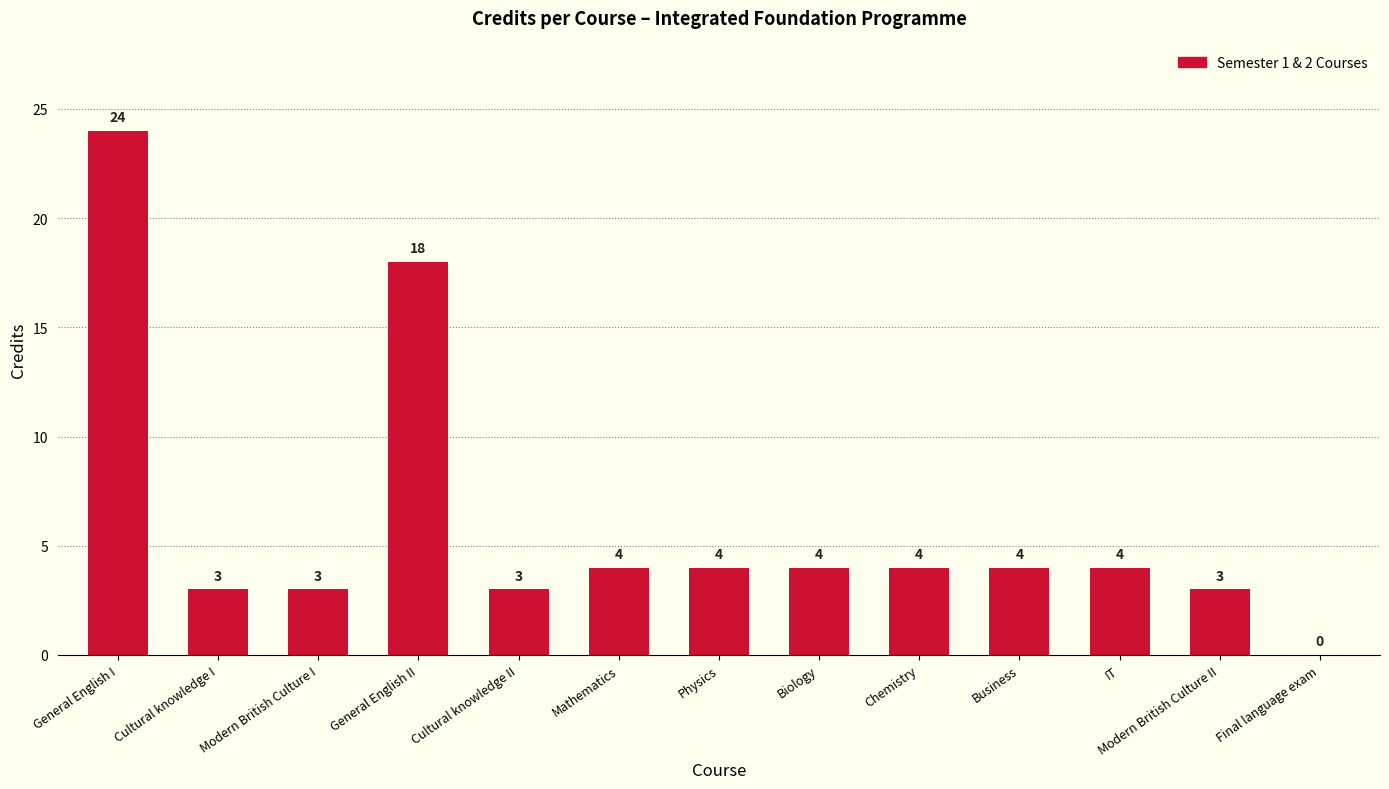

What is the greatest value displayed?

24